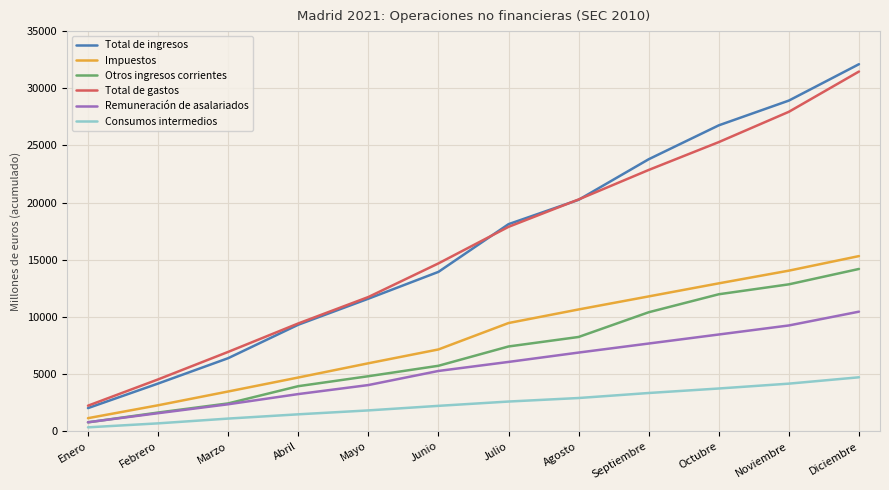

At which category is the sum across all series the highest?

Diciembre